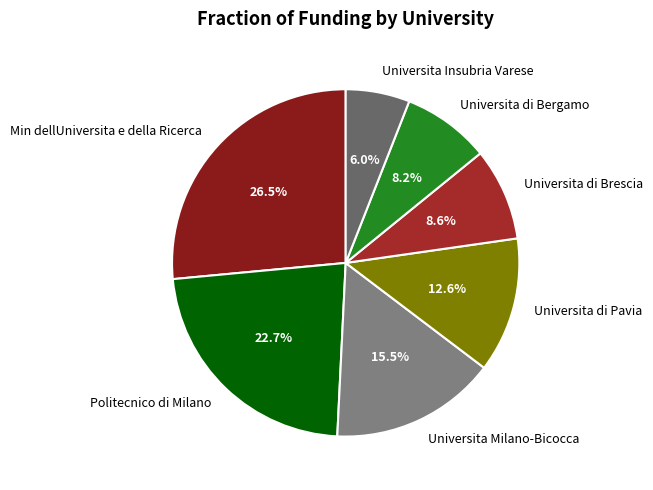

True or false: Min dellUniversita e della Ricerca accounts for 21% of the total.

False